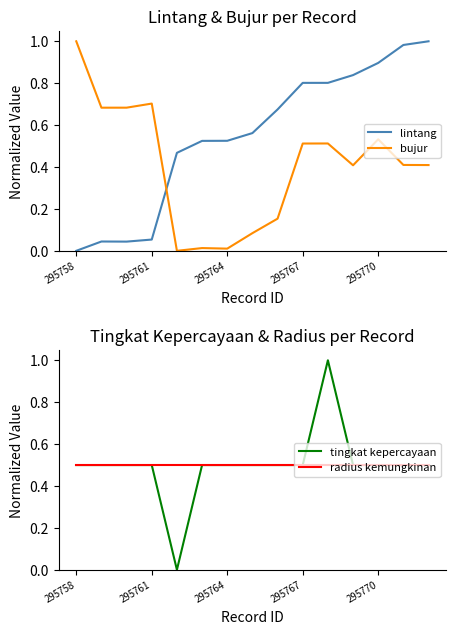

What is the average value of the lintang series?

0.5